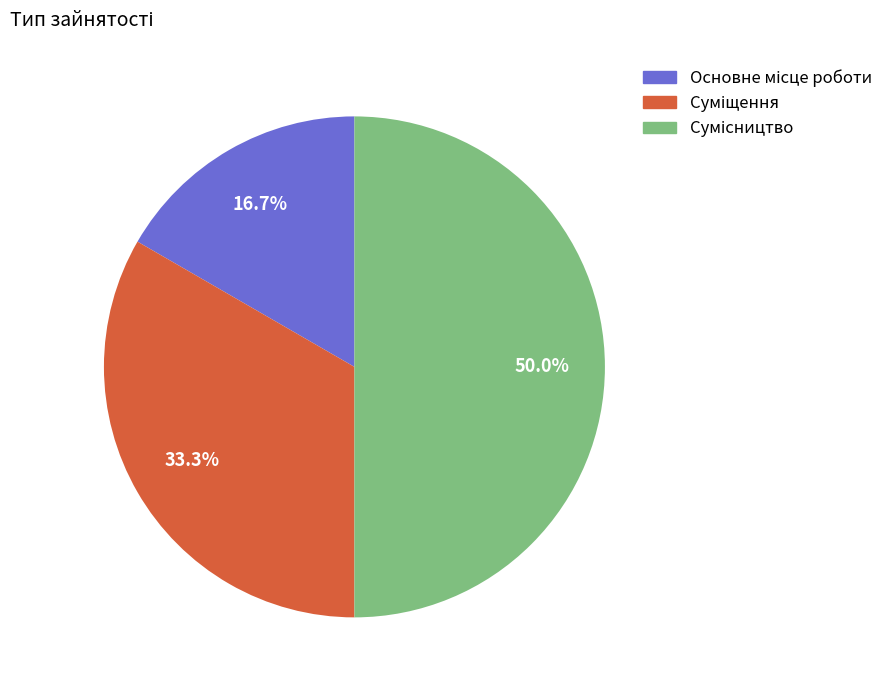

Is it true that Основне місце роботи is 31% of the pie?

False